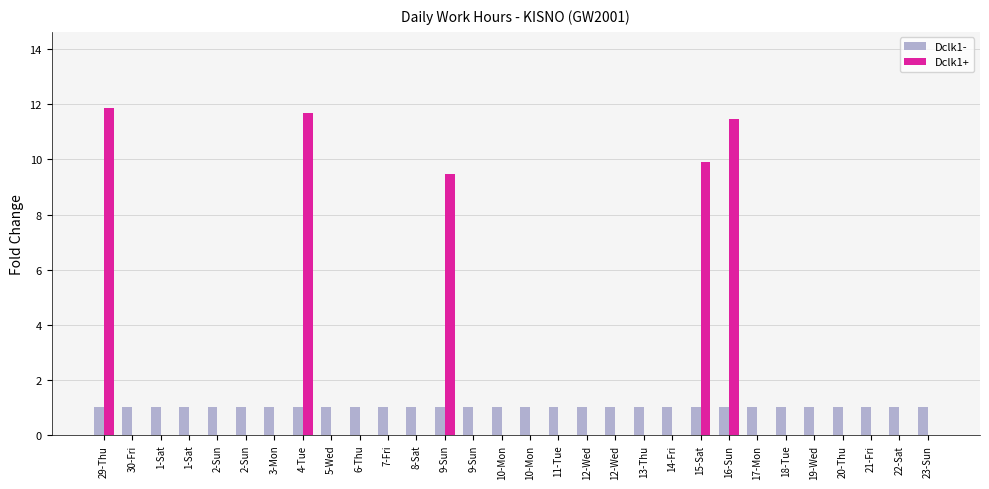

Between 2-Sun and 29-Thu, which is larger?

2-Sun